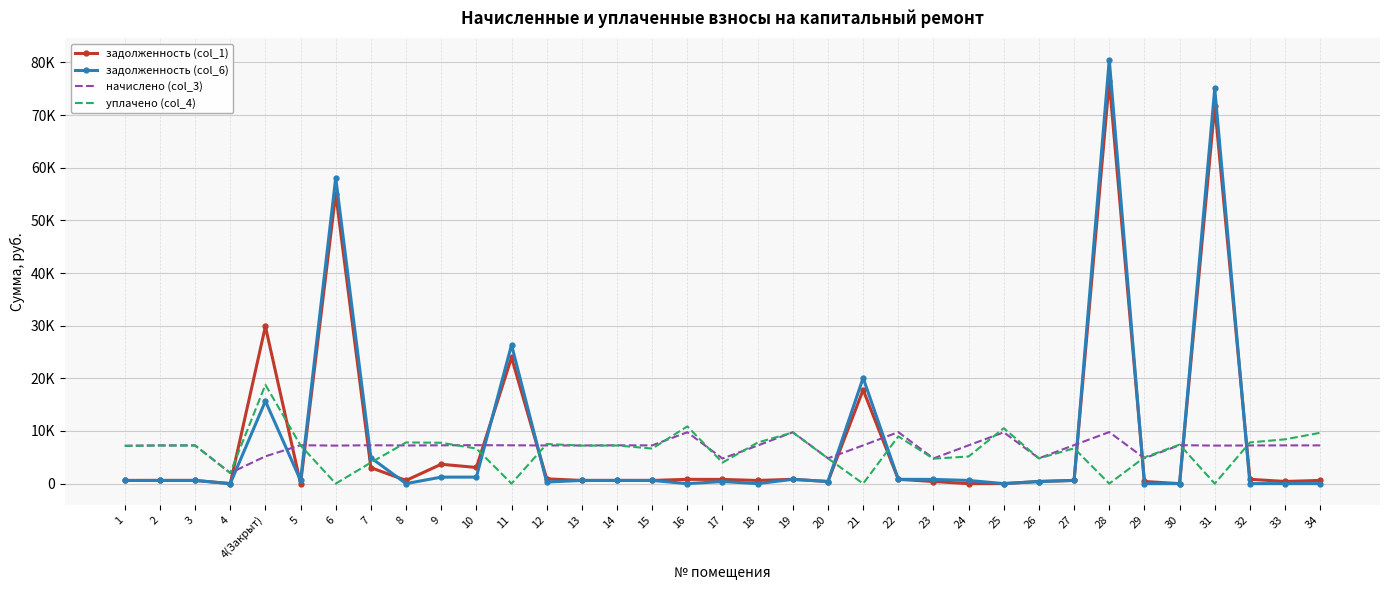

Between 10 and 14, which series saw the biggest shift?

задолженность (col_1)